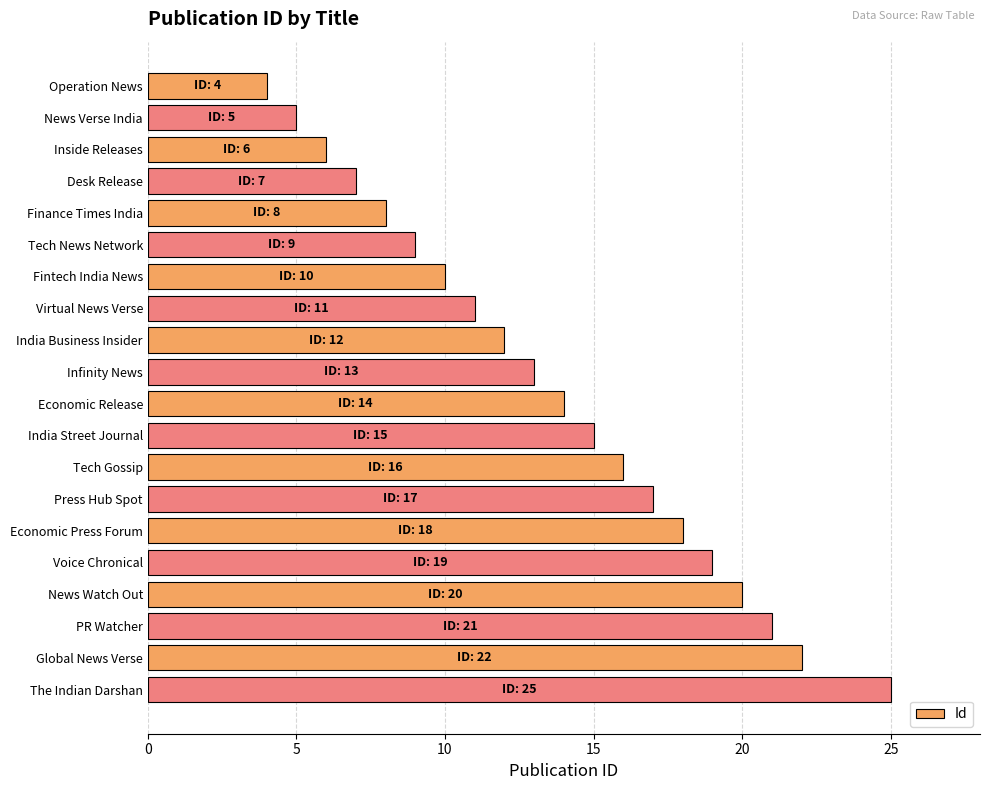

What is the maximum value shown in the chart?

25